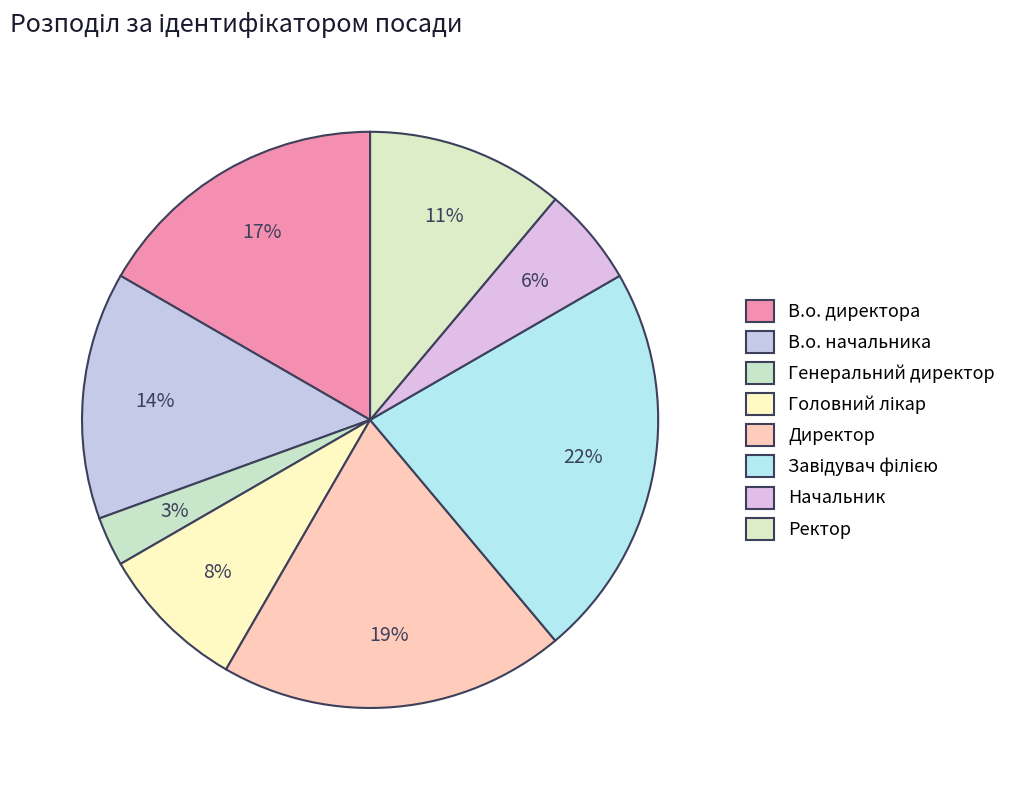

What is the change in value from В.о. начальника to Завідувач філією?

+3